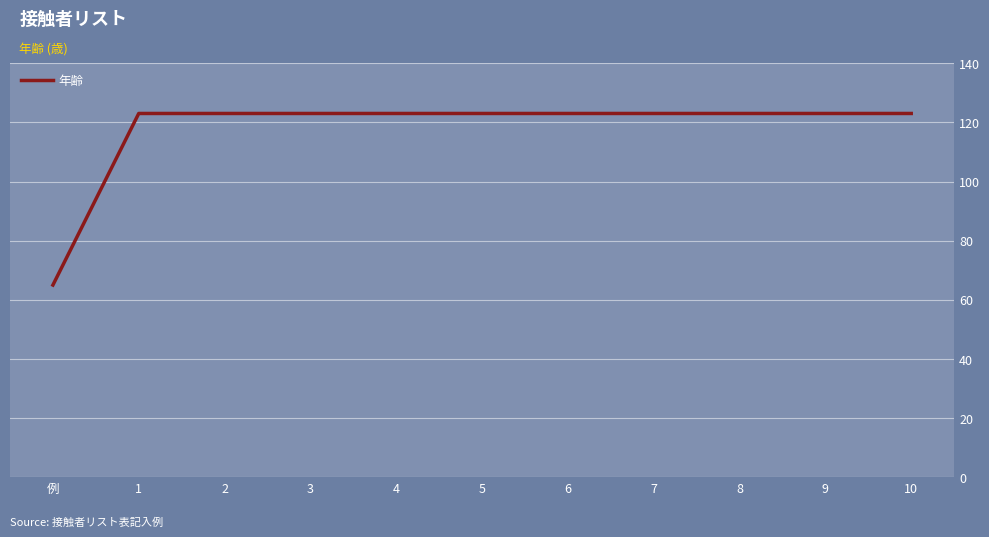

What is the difference between the values at 例 and 9?

58